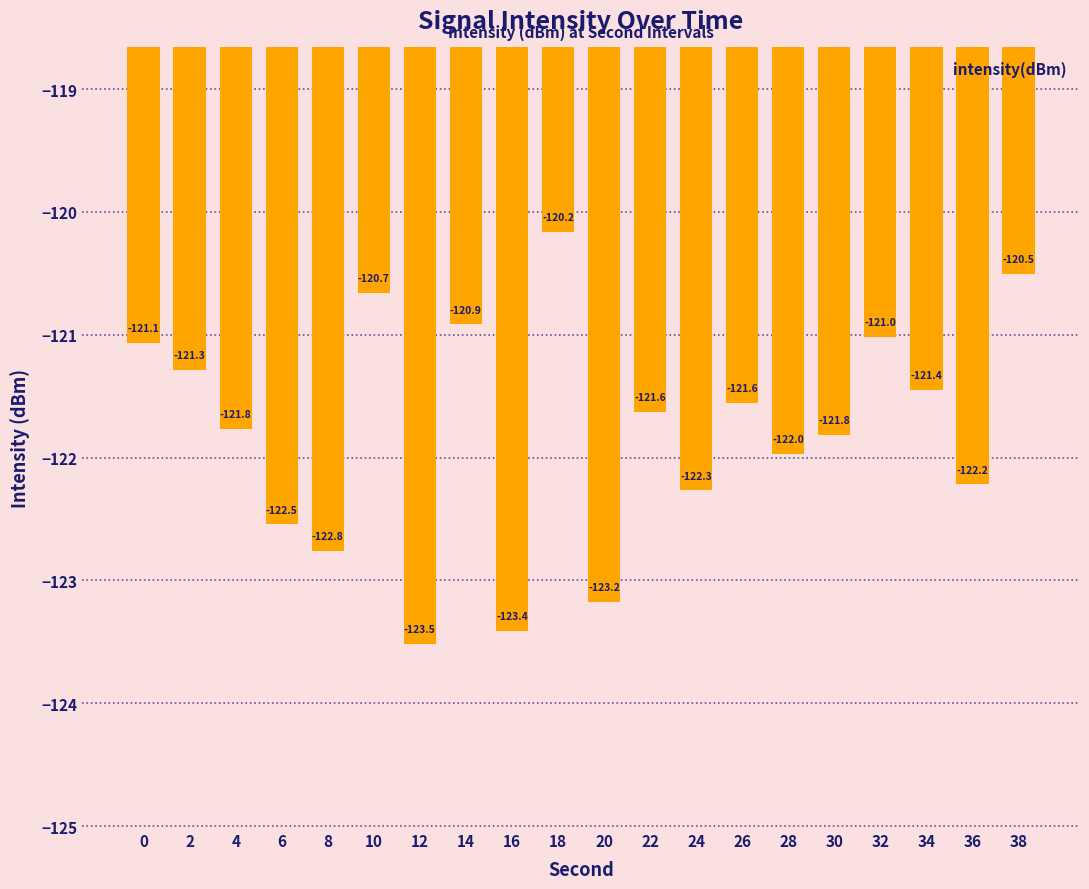

Does the chart contain any negative values?

Yes